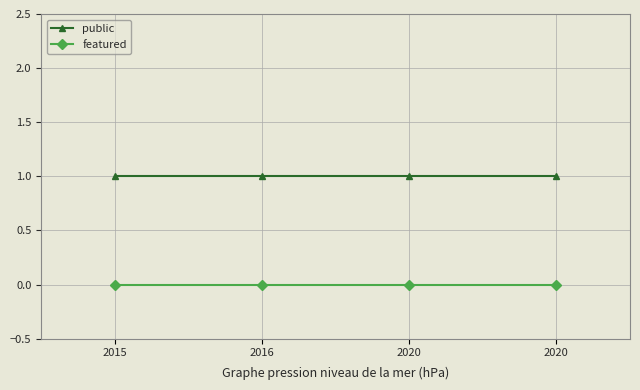

Count the number of data series in this chart.

2